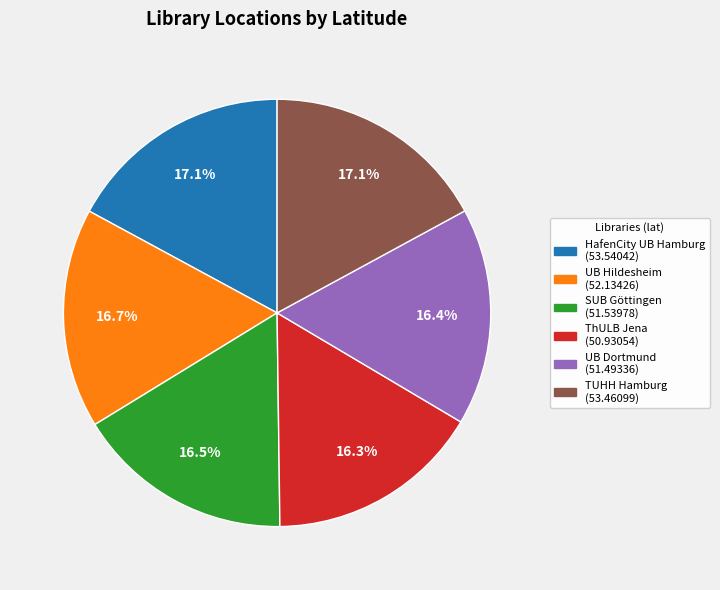

Does any single category account for the majority?

No